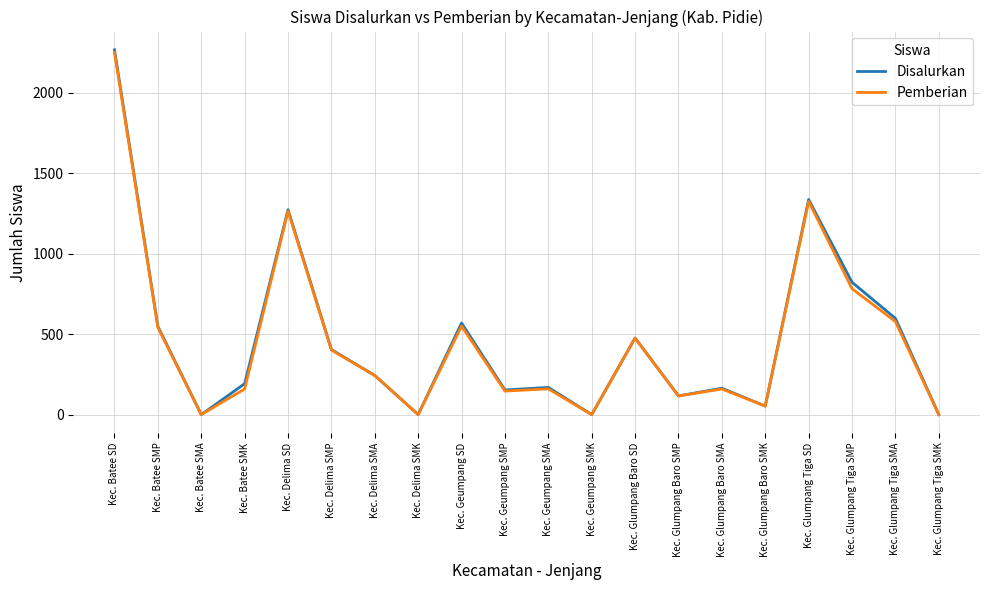

Which category has the highest value across all series?

Kec. Batee SD